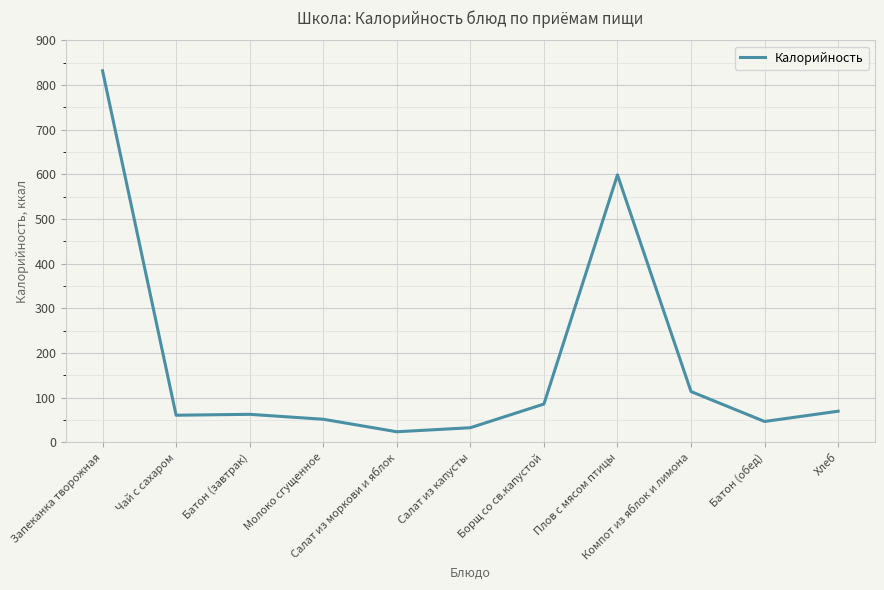

What is the maximum value shown in the chart?

832